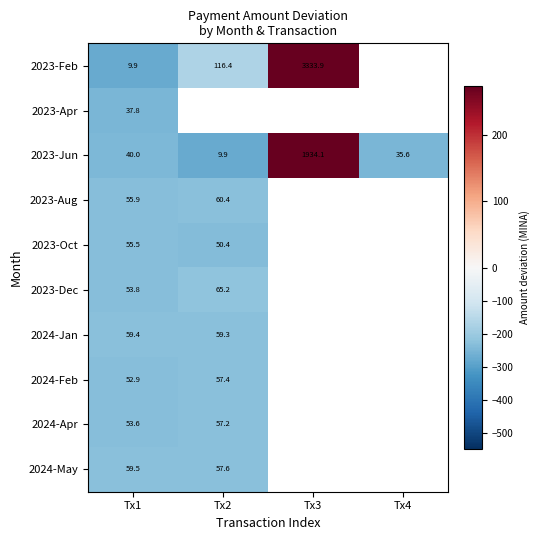

Which series has the largest range (max minus min)?

2023-Feb